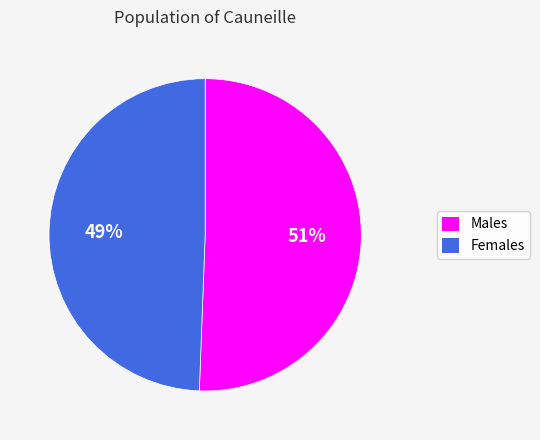

Does any single category account for the majority?

Yes